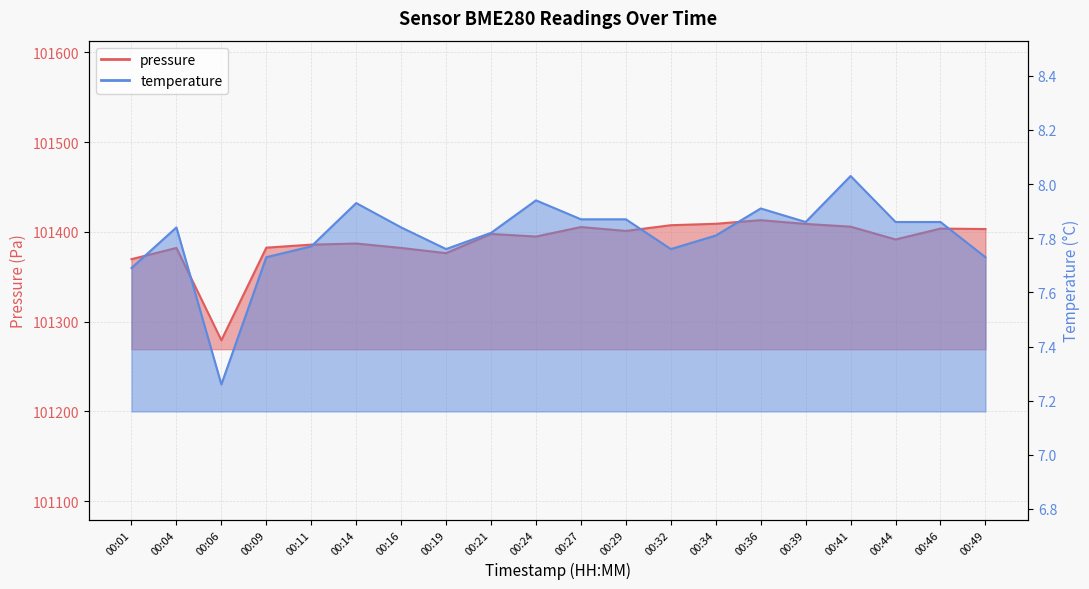

How many data points in pressure are above 101397?

10